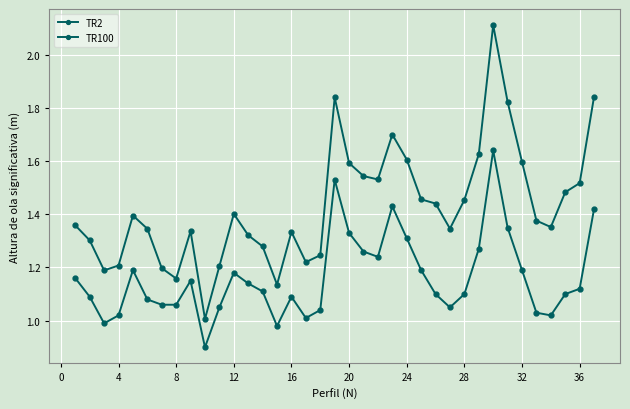

True or false: TR100 has more than 0 interior local peaks.

True